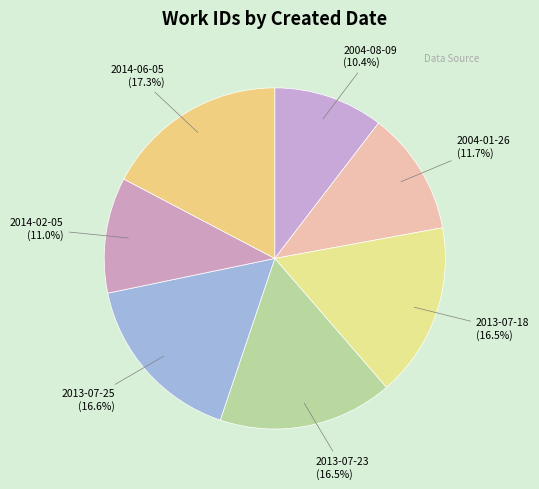

Does 2004-01-26 account for over 50% of the chart?

No